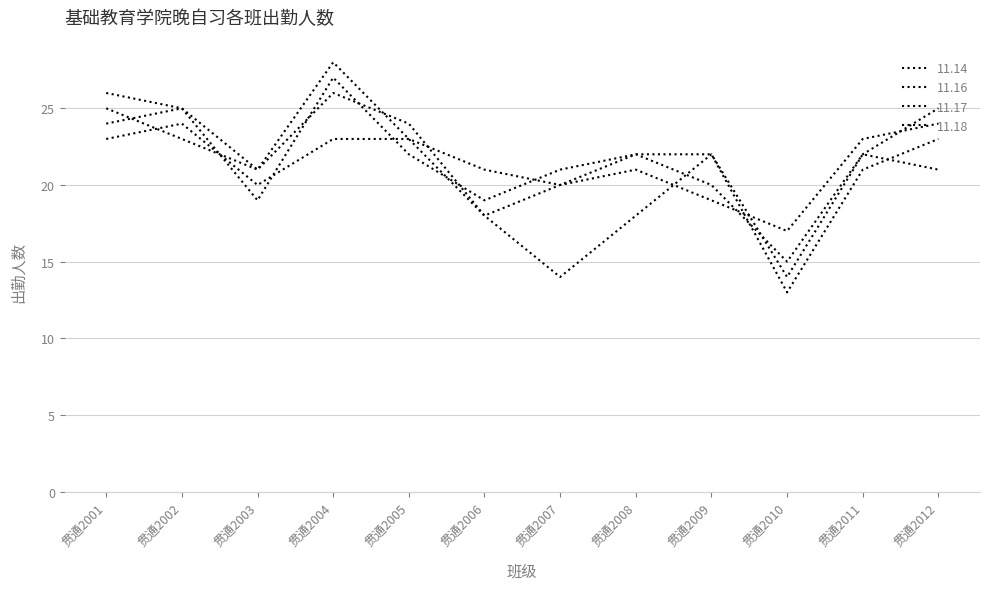

What is the sum of all 11.16 values?

252